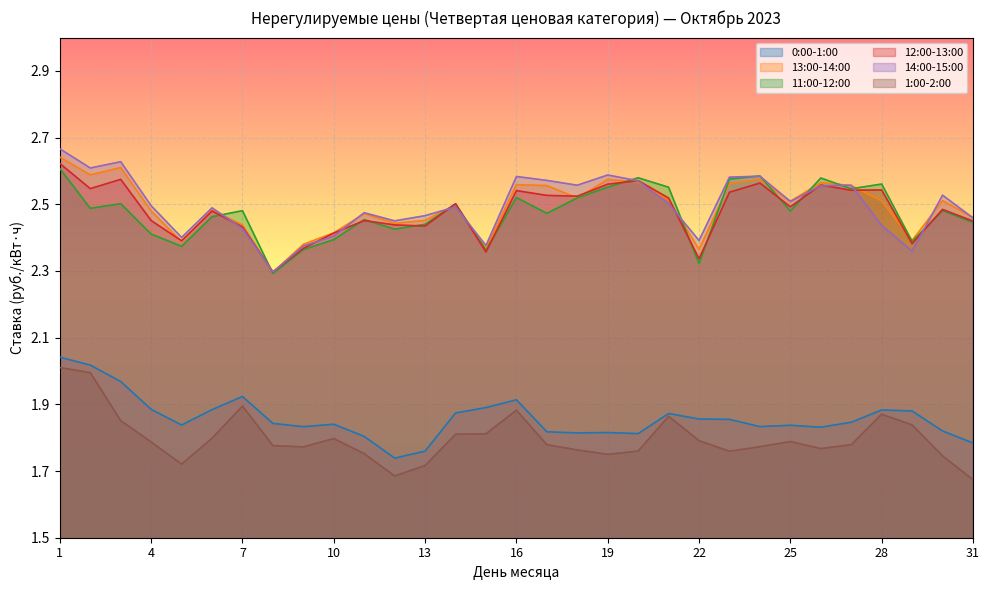

Reading left to right, extract all data points from this chart.

0:00-1:00: 1=2.0	2=2.0	3=2.0	4=1.9	5=1.8	6=1.9	7=1.9	8=1.8	9=1.8	10=1.8	11=1.8	12=1.7	13=1.8	14=1.9	15=1.9	16=1.9	17=1.8	18=1.8	19=1.8	20=1.8	21=1.9	22=1.9	23=1.9	24=1.8	25=1.8	26=1.8	27=1.8	28=1.9	29=1.9	30=1.8	31=1.8
13:00-14:00: 1=2.6	2=2.6	3=2.6	4=2.5	5=2.4	6=2.5	7=2.4	8=2.3	9=2.4	10=2.4	11=2.5	12=2.4	13=2.5	14=2.5	15=2.4	16=2.6	17=2.6	18=2.5	19=2.6	20=2.6	21=2.5	22=2.4	23=2.6	24=2.6	25=2.5	26=2.6	27=2.6	28=2.5	29=2.4	30=2.5	31=2.5
11:00-12:00: 1=2.6	2=2.5	3=2.5	4=2.4	5=2.4	6=2.5	7=2.5	8=2.3	9=2.4	10=2.4	11=2.5	12=2.4	13=2.4	14=2.5	15=2.4	16=2.5	17=2.5	18=2.5	19=2.6	20=2.6	21=2.6	22=2.3	23=2.6	24=2.6	25=2.5	26=2.6	27=2.5	28=2.6	29=2.4	30=2.5	31=2.4
12:00-13:00: 1=2.6	2=2.5	3=2.6	4=2.5	5=2.4	6=2.5	7=2.4	8=2.3	9=2.4	10=2.4	11=2.5	12=2.4	13=2.4	14=2.5	15=2.4	16=2.5	17=2.5	18=2.5	19=2.6	20=2.6	21=2.5	22=2.3	23=2.5	24=2.6	25=2.5	26=2.6	27=2.5	28=2.5	29=2.4	30=2.5	31=2.4
14:00-15:00: 1=2.7	2=2.6	3=2.6	4=2.5	5=2.4	6=2.5	7=2.4	8=2.3	9=2.4	10=2.4	11=2.5	12=2.5	13=2.5	14=2.5	15=2.4	16=2.6	17=2.6	18=2.6	19=2.6	20=2.6	21=2.5	22=2.4	23=2.6	24=2.6	25=2.5	26=2.6	27=2.6	28=2.4	29=2.4	30=2.5	31=2.5
1:00-2:00: 1=2.0	2=2.0	3=1.9	4=1.8	5=1.7	6=1.8	7=1.9	8=1.8	9=1.8	10=1.8	11=1.8	12=1.7	13=1.7	14=1.8	15=1.8	16=1.9	17=1.8	18=1.8	19=1.8	20=1.8	21=1.9	22=1.8	23=1.8	24=1.8	25=1.8	26=1.8	27=1.8	28=1.9	29=1.8	30=1.7	31=1.7